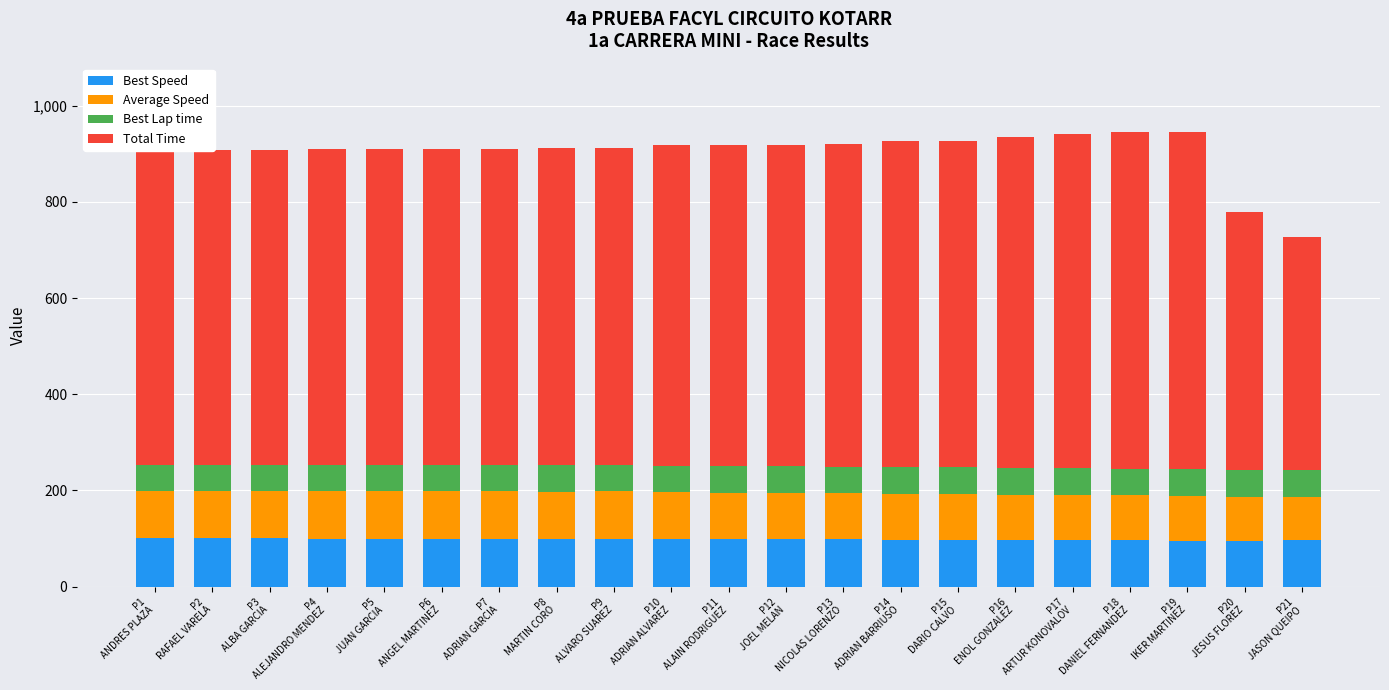

What is the lowest value of the Best Speed series?

94.9